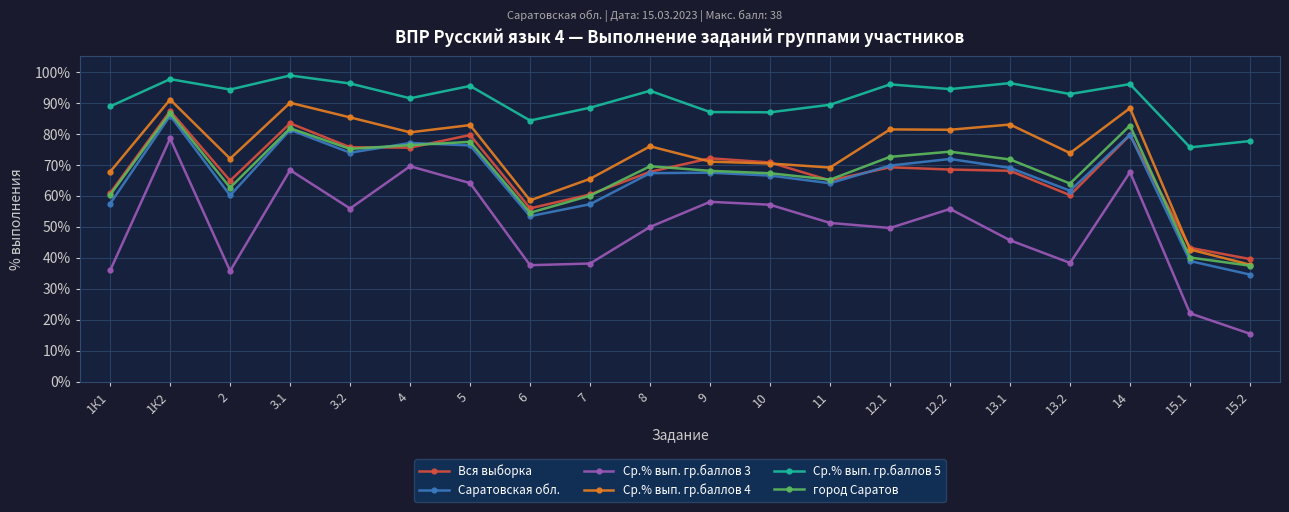

How many series are shown in this chart?

6